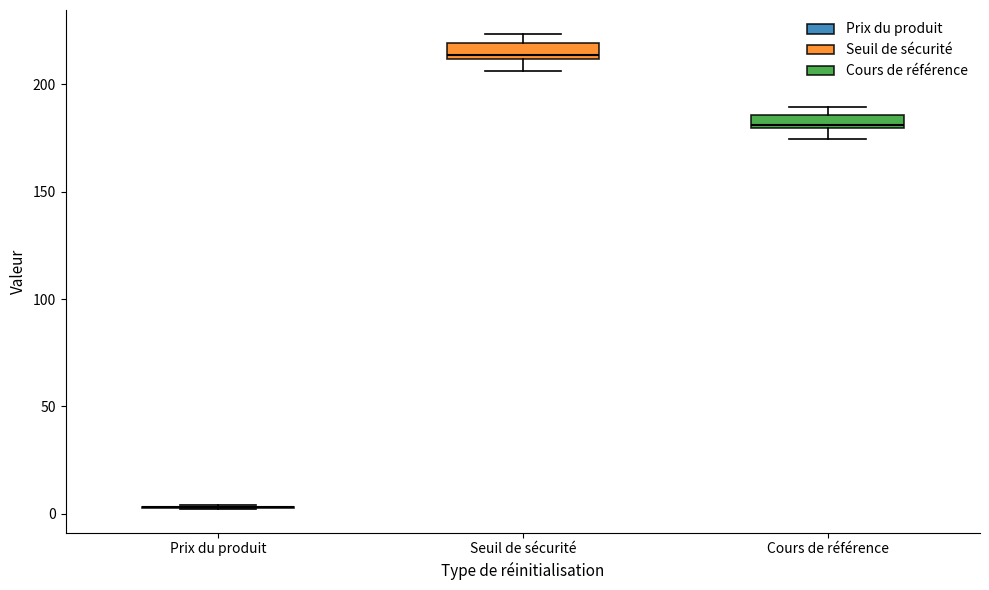

Where is the lower edge of the box for Seuil de sécurité on the y-axis? The values are not printed on the chart, so give them approximately, as read against the axis.

210